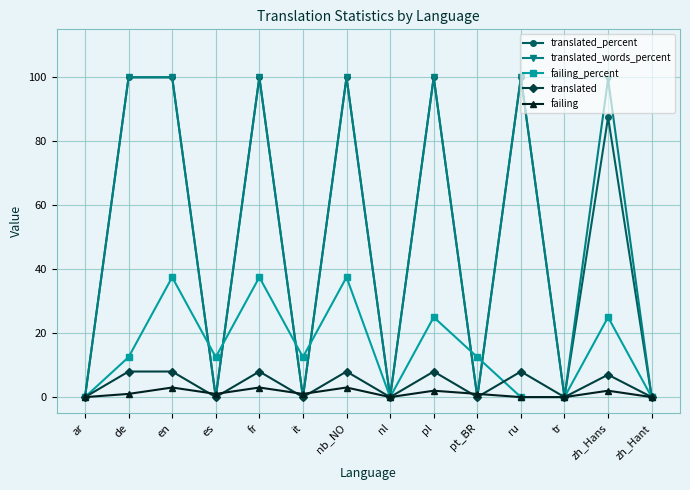

How many categories are shown in the chart?

14